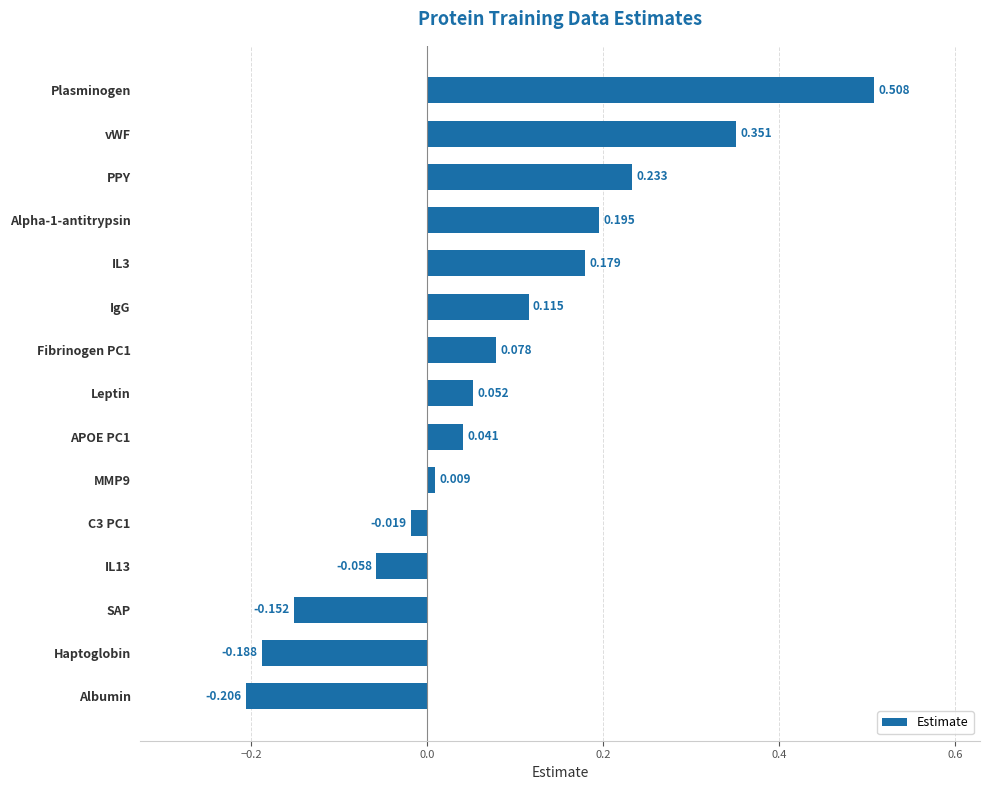

Rank the categories by value from highest to lowest.

Plasminogen, vWF, PPY, Alpha-1-antitrypsin, IL3, IgG, Fibrinogen PC1, Leptin, APOE PC1, MMP9, C3 PC1, IL13, SAP, Haptoglobin, Albumin